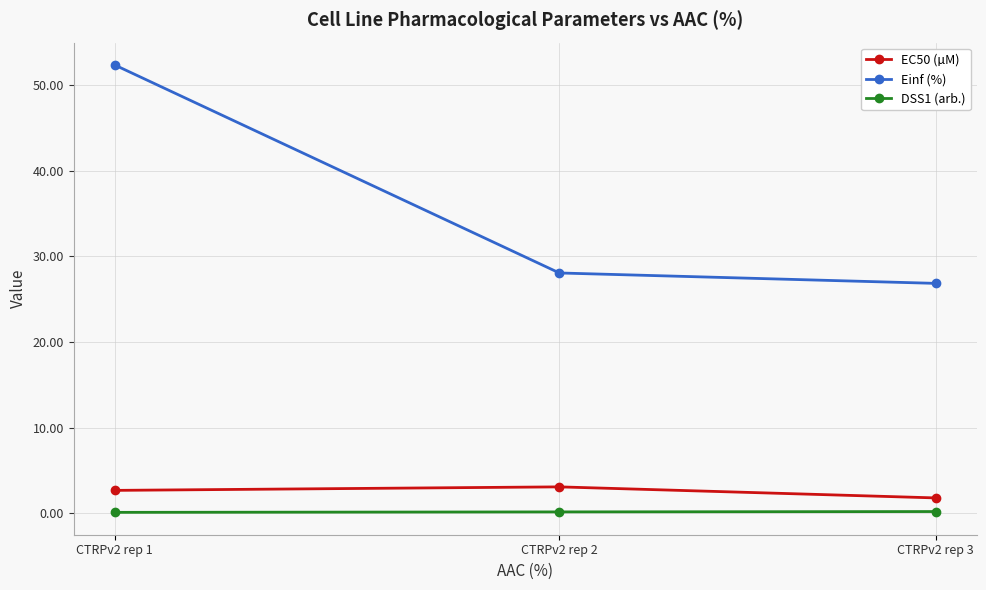

What is the value of the EC50 (µM) point at the 3rd from the left?

1.8